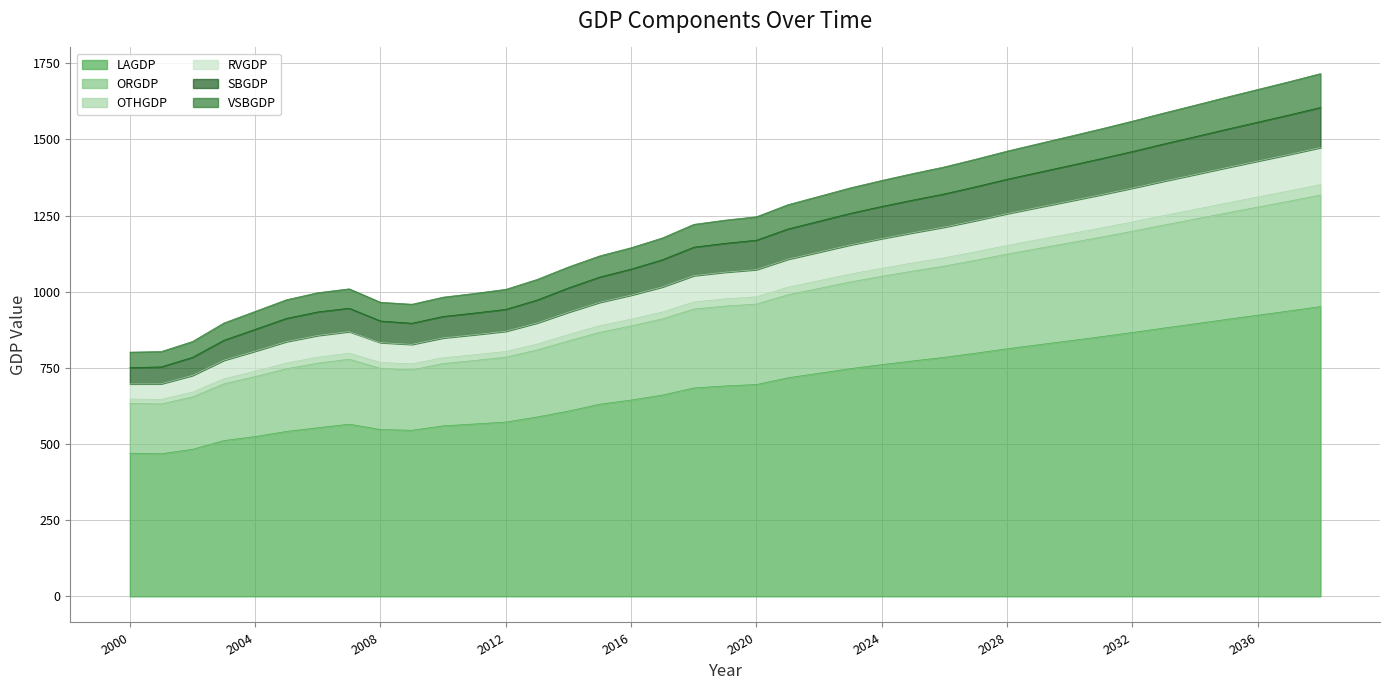

The value of LAGDP at 2004 is 524.5. True or false?

True